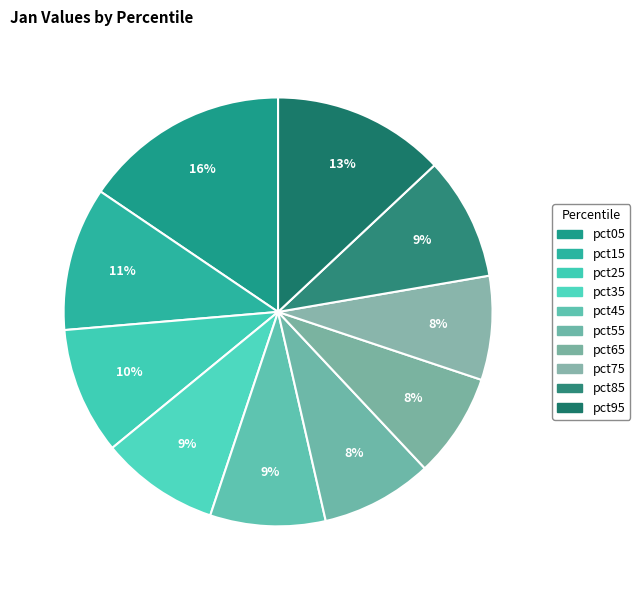

Is there any slice that represents more than half of the pie?

No